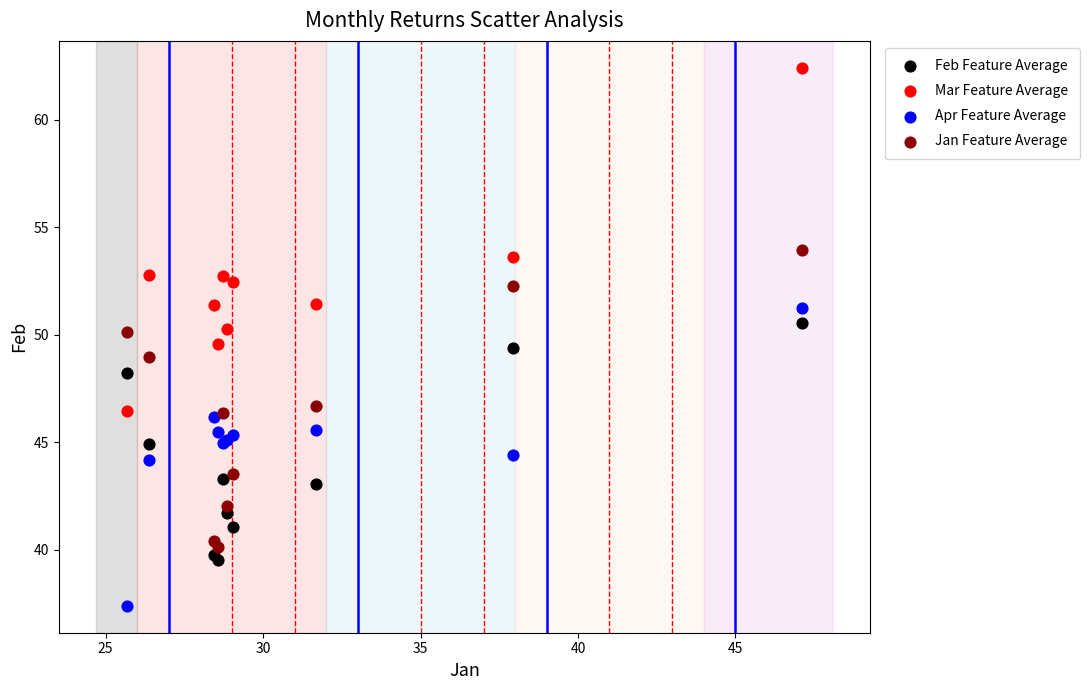

Which series reaches the maximum Y coordinate?

Mar Feature Average